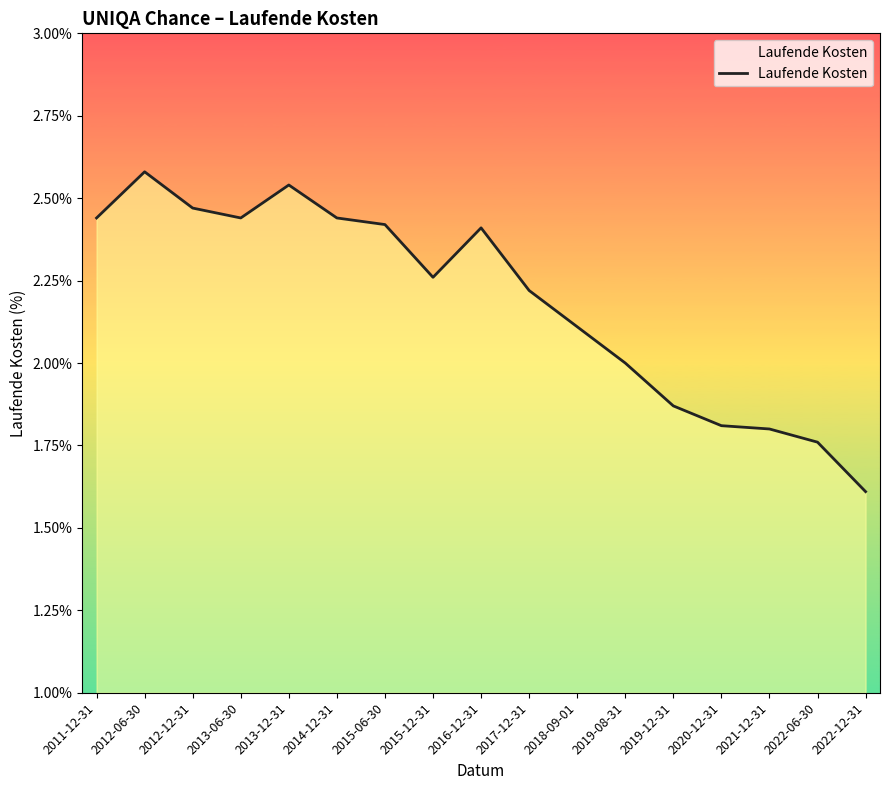

How many lines are shown in the chart?

1